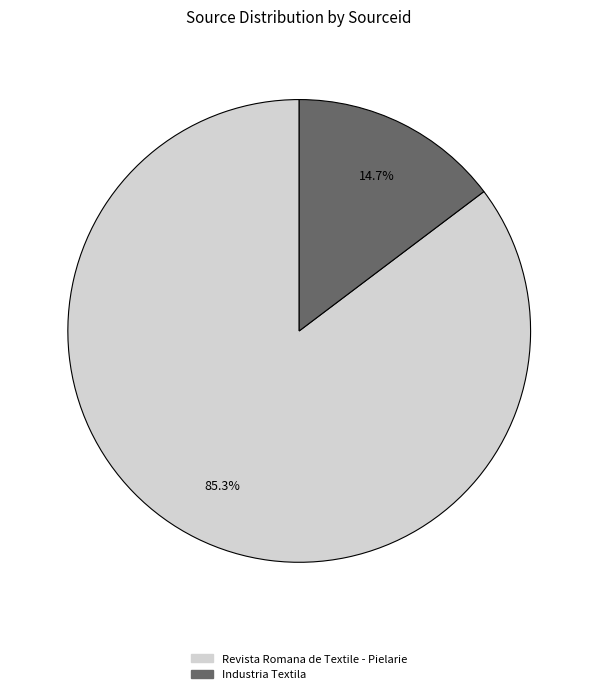

Which category has the smallest portion of the pie?

Industria Textila